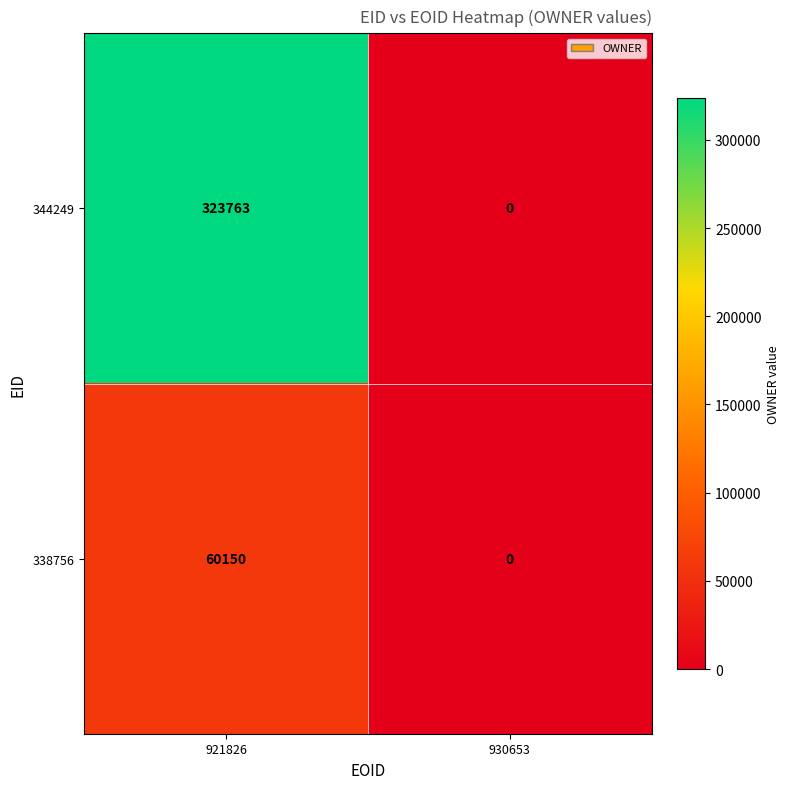

True or false: 338756 has a value of 83505 at 921826.

False